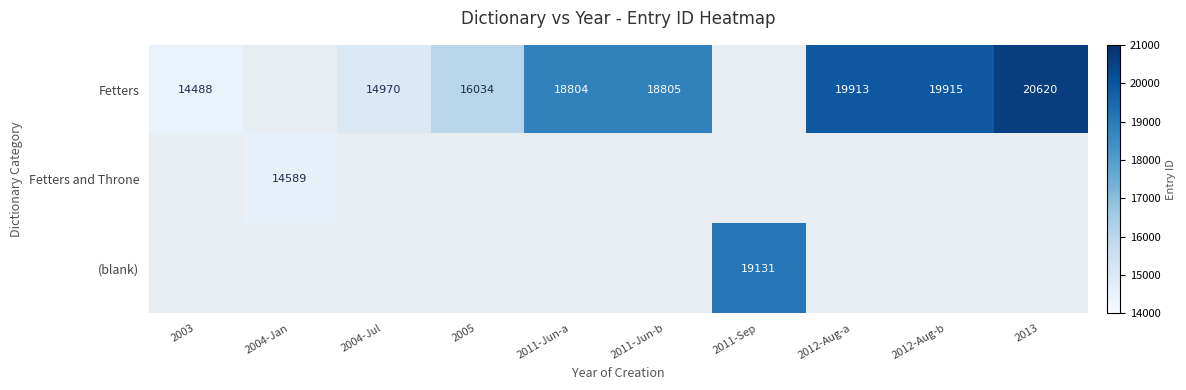

Is it true that Fetters equals 8615.9 at 2003?

False